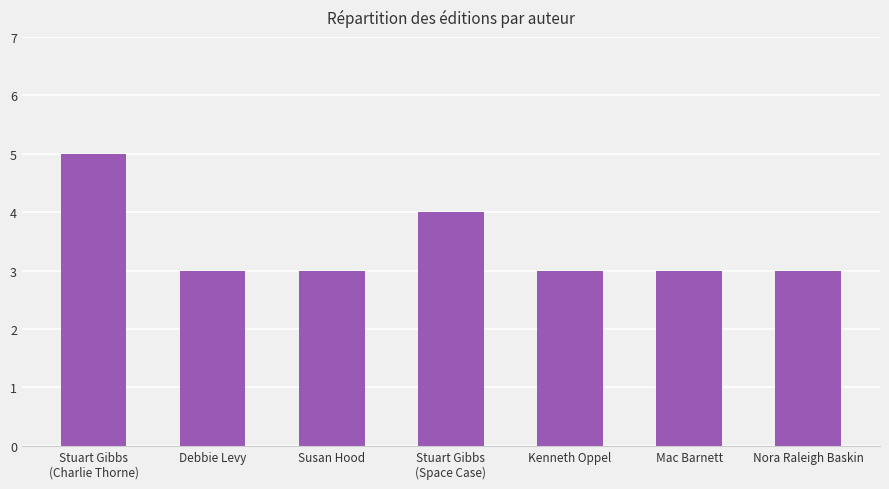

The chart shows a value of 3 at Susan Hood. True or false?

True